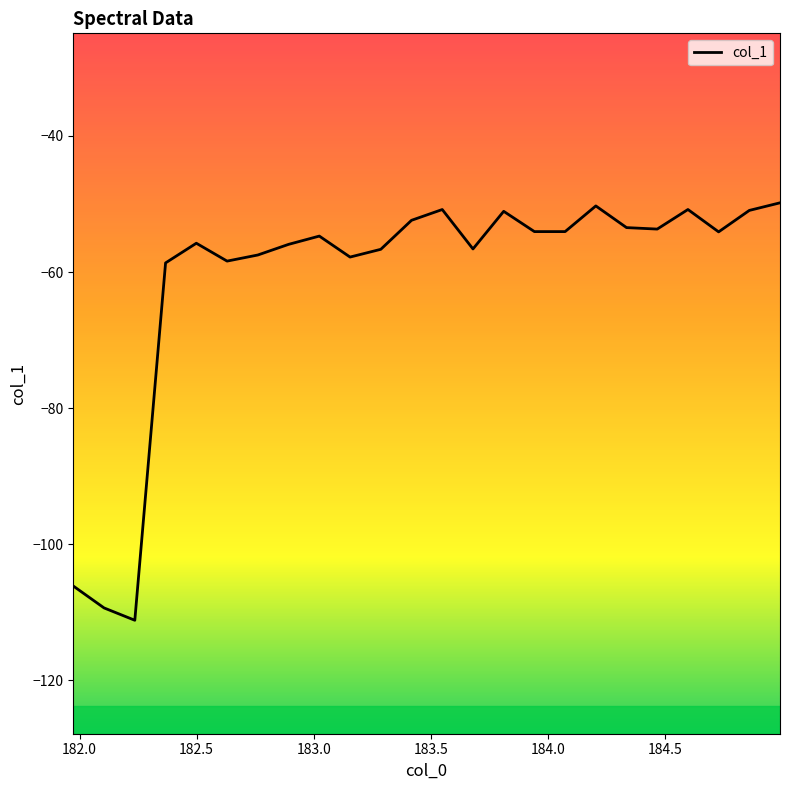

What is the maximum value shown in the chart?

-49.8